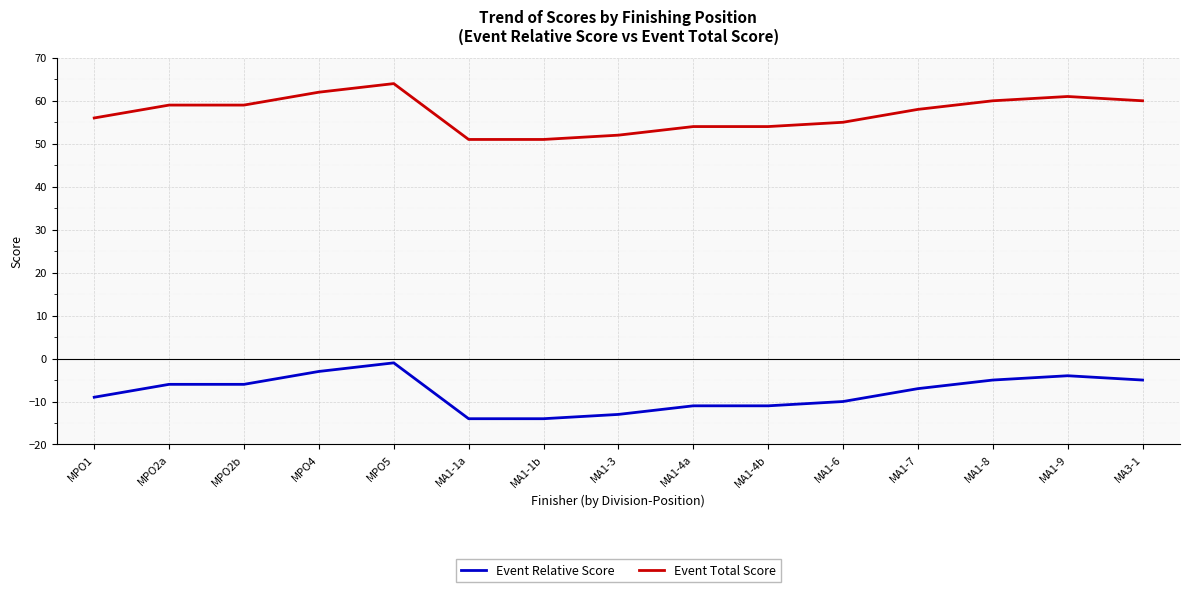

True or false: Event Total Score has a value of 51 at MA1-1b.

True